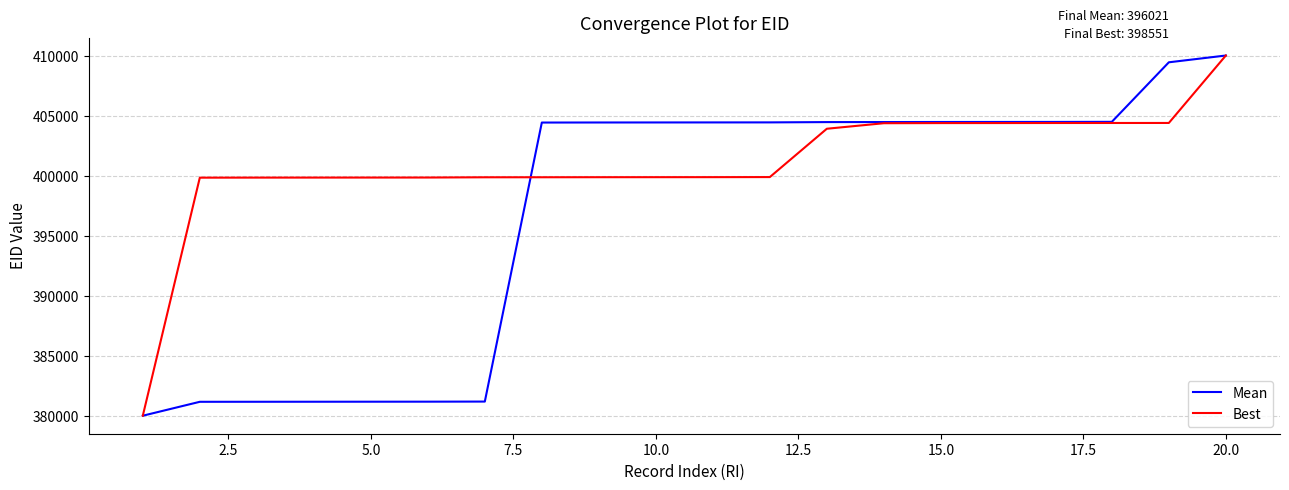

What is the highest value of the Mean series?

410000.0